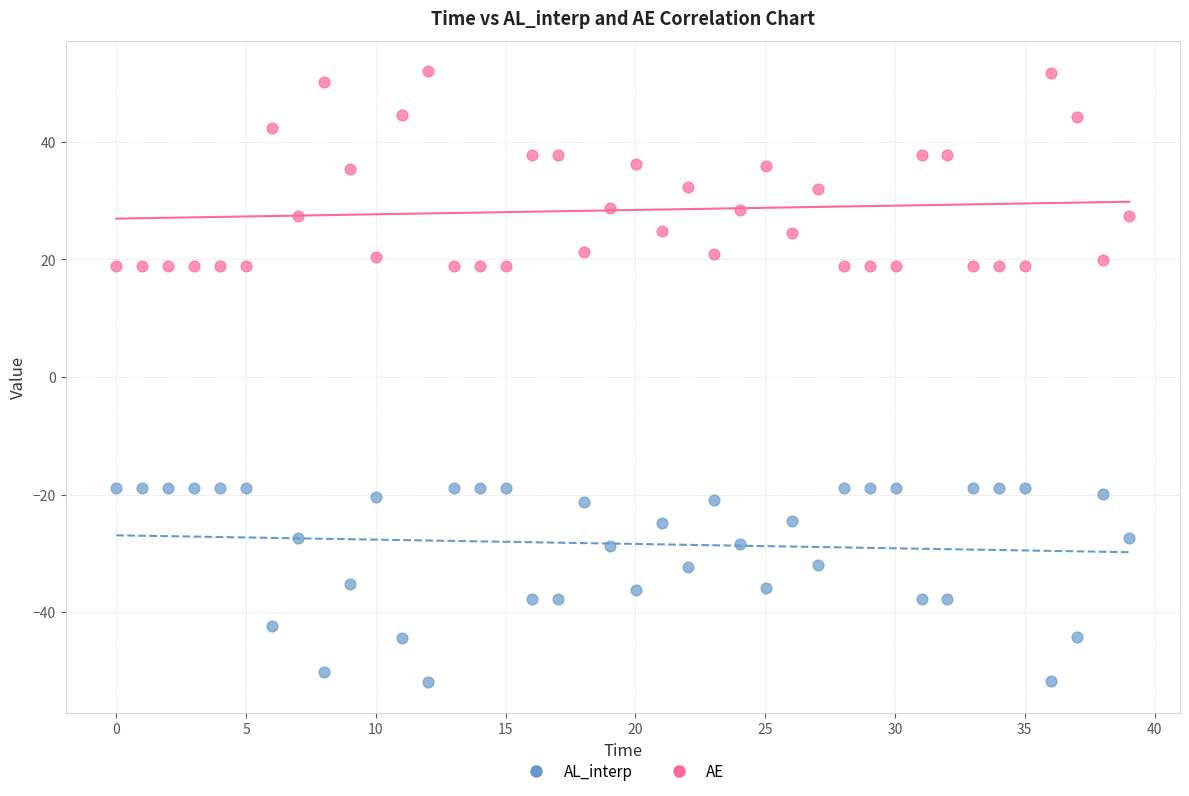

Which series reaches the minimum Y coordinate?

AL_interp